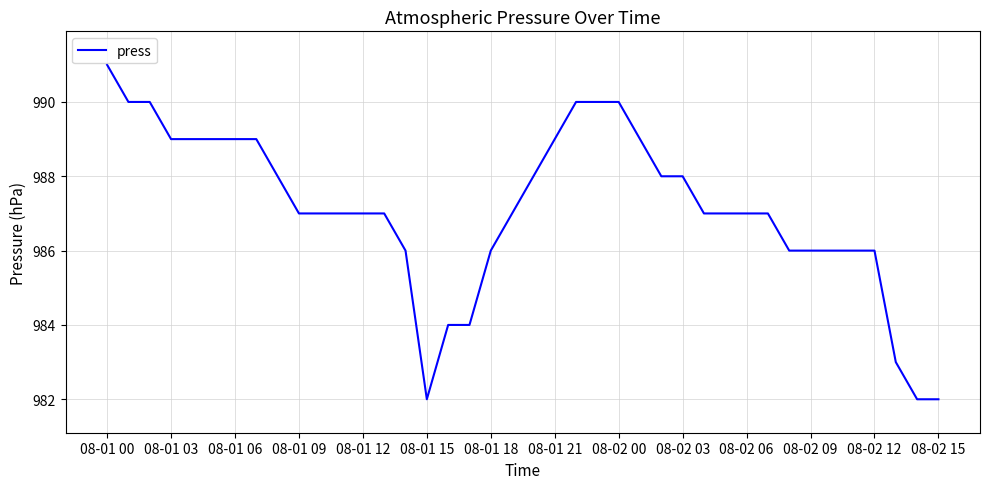

How many values are between 986 and 989?

28